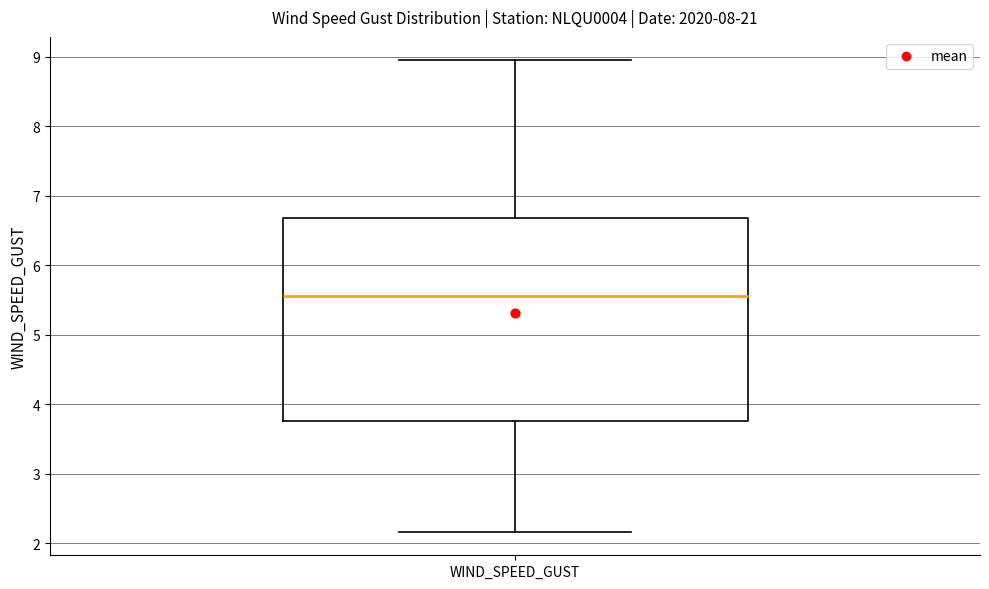

Read this box plot against the y-axis: the position of the median line, the range covered by the box, and the ends of both whiskers. The values are not printed on the chart, so give them approximately, as read against the axis.

median 5.6, box 3.8 to 6.7, whiskers 2.2 to 8.9